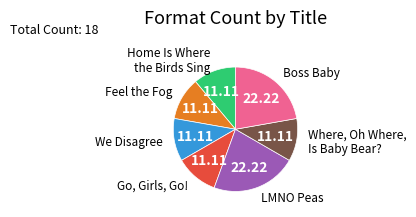

Does any single category account for the majority?

No